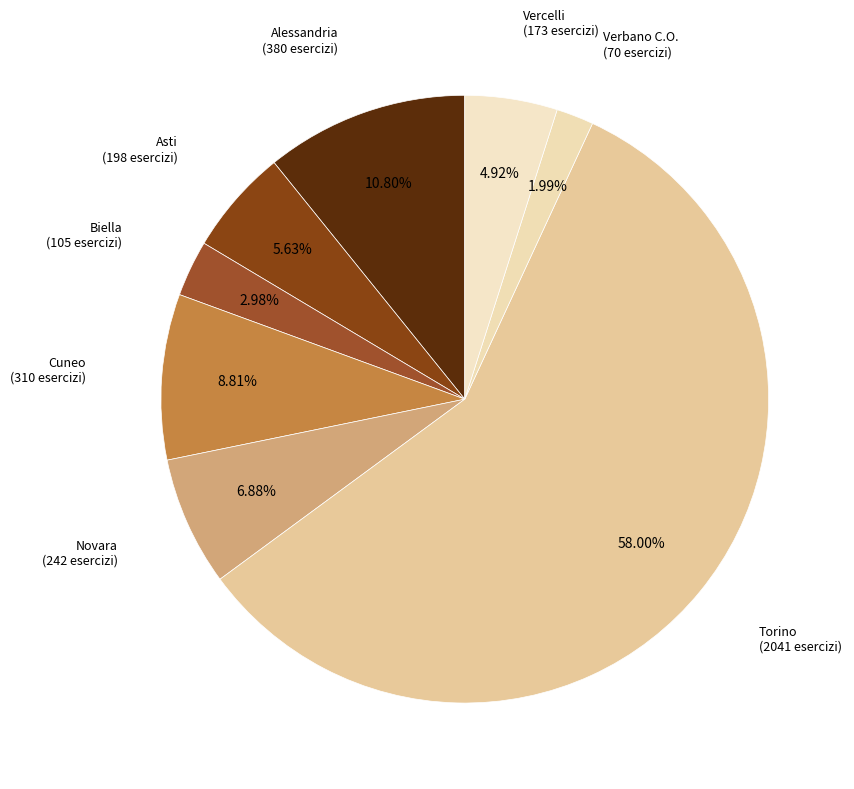

How many segments does this pie chart have?

8